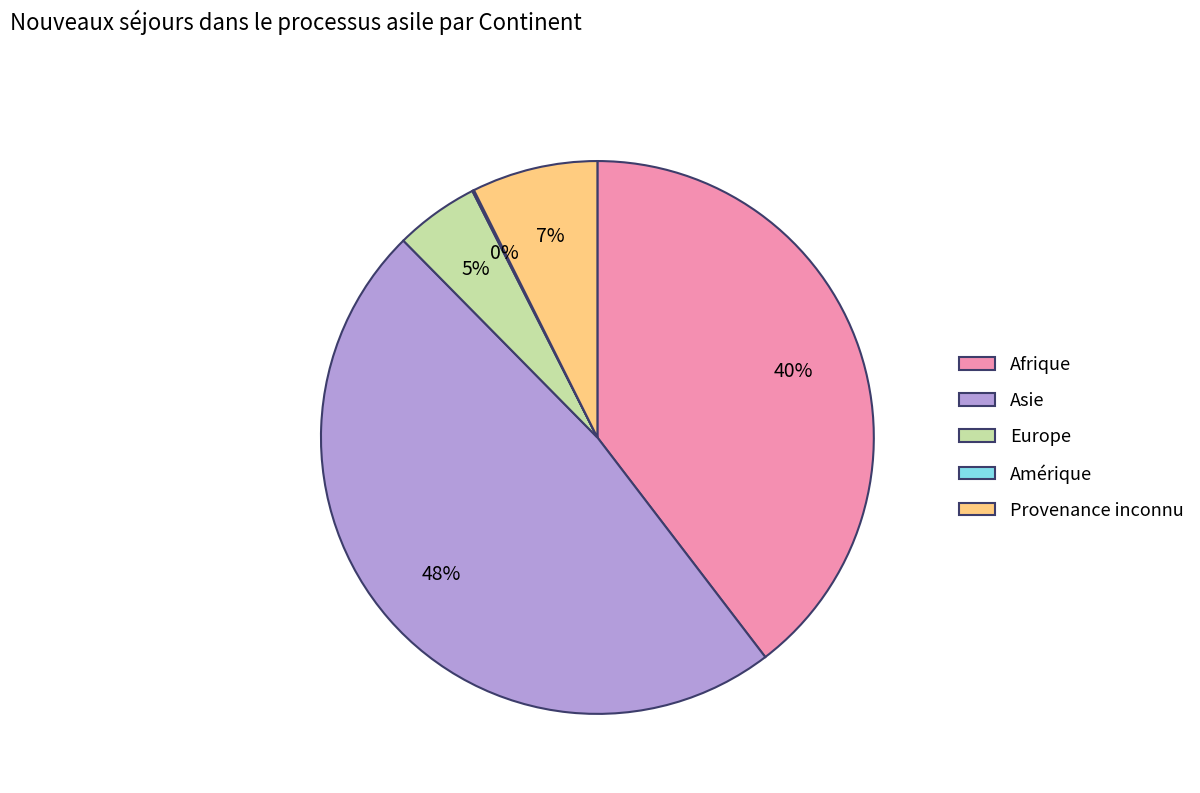

Is there any slice that represents more than half of the pie?

No